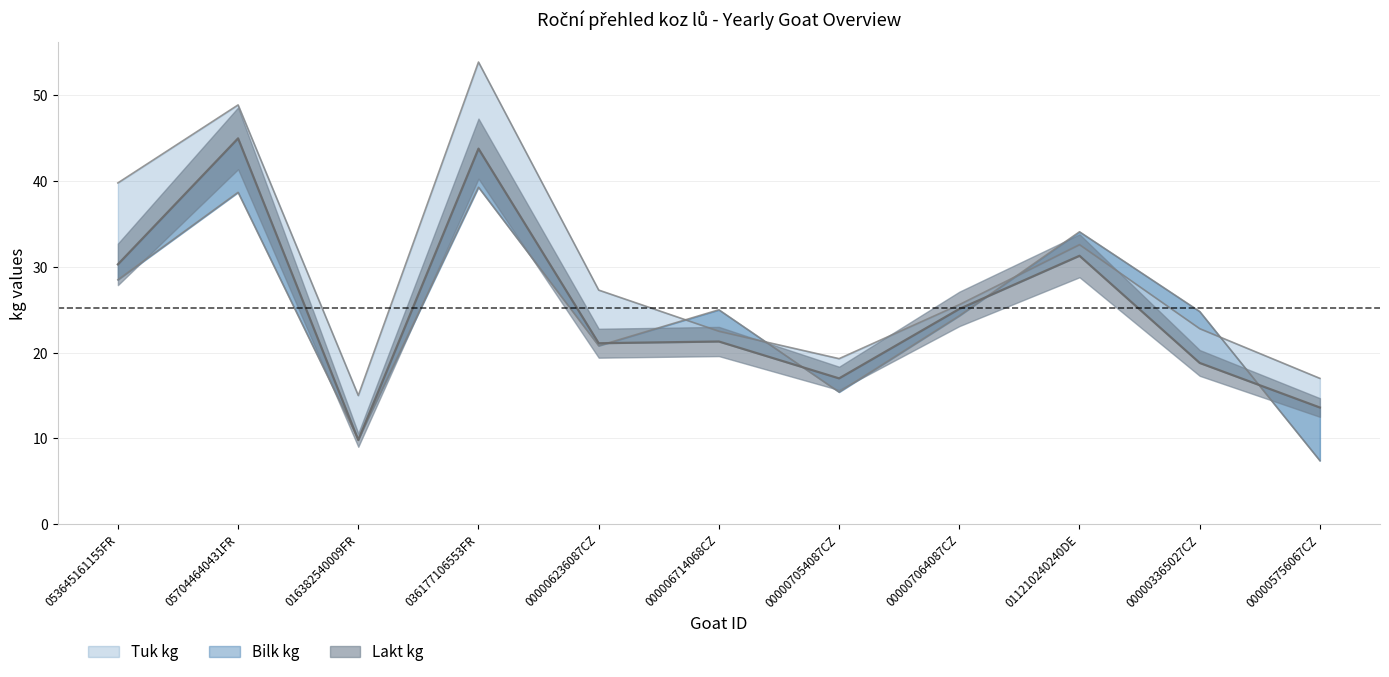

Where is Tuk kg nearest to the value 23?

000007064087CZ